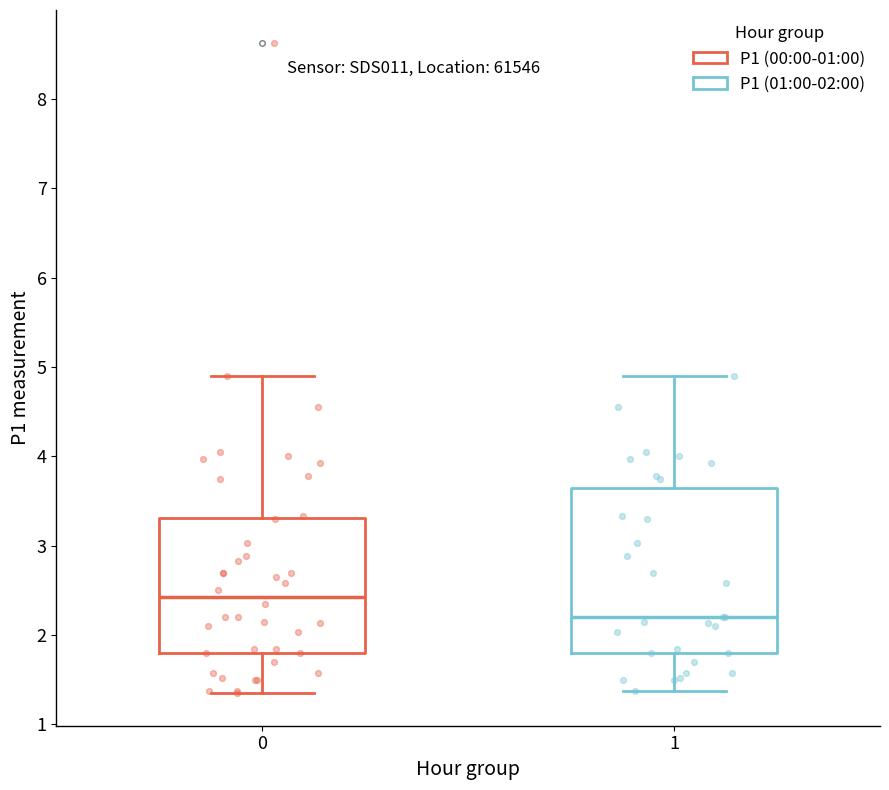

Reading left to right, transcribe this box plot: for each box, give where its median line is, the range the box spans, and where its two whiskers end, as read against the y-axis. The values are not printed on the chart, so give them approximately, as read against the axis.

0: median 2.4, box 1.8 to 3.3, whiskers 1.4 to 4.9
1: median 2.2, box 1.8 to 3.6, whiskers 1.4 to 4.9